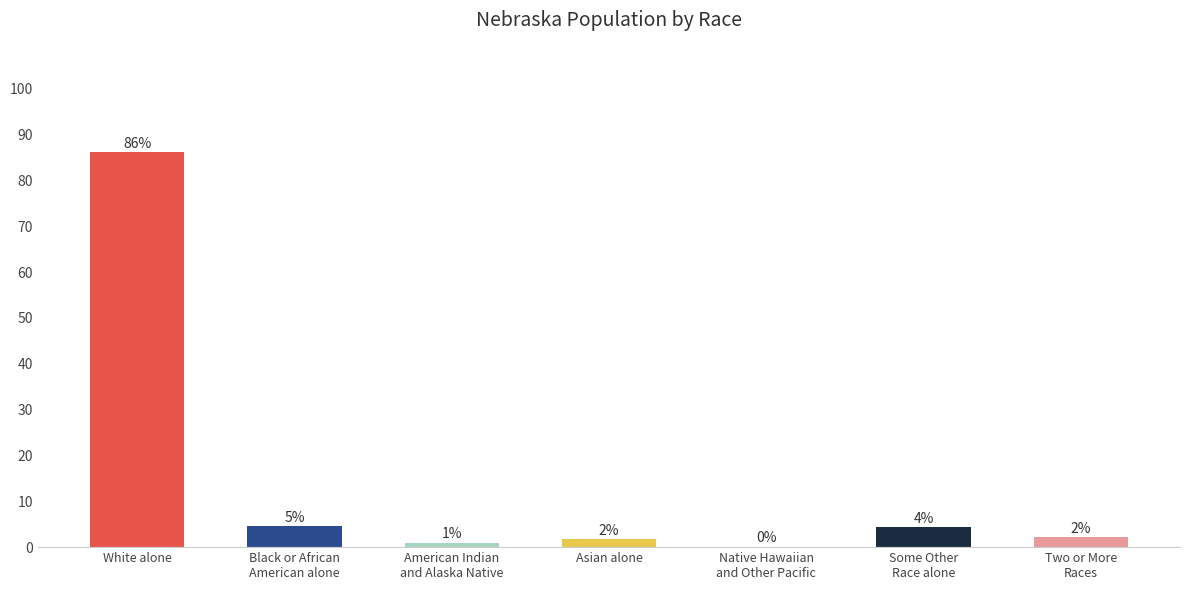

Reading left to right, list all the values displayed in this chart.

86.1	4.5	1.0	1.8	0.1	4.3	2.2